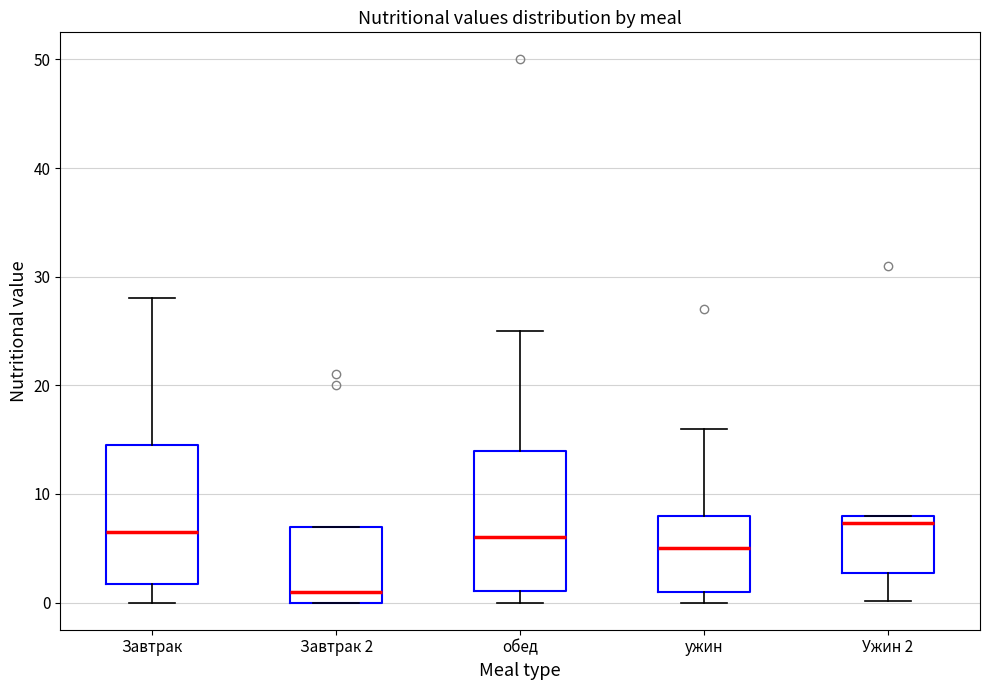

Reading left to right, transcribe this box plot: for each box, give where its median line is, the range the box spans, and where its two whiskers end, as read against the y-axis. The values are not printed on the chart, so give them approximately, as read against the axis.

Завтрак: median 7, box 2 to 15, whiskers 0 to 28
Завтрак 2: median 1, box 0 to 7, whiskers 0 to 7
обед: median 6, box 1 to 14, whiskers 0 to 25
ужин: median 5, box 1 to 8, whiskers 0 to 16
Ужин 2: median 7, box 3 to 8, whiskers 0 to 8